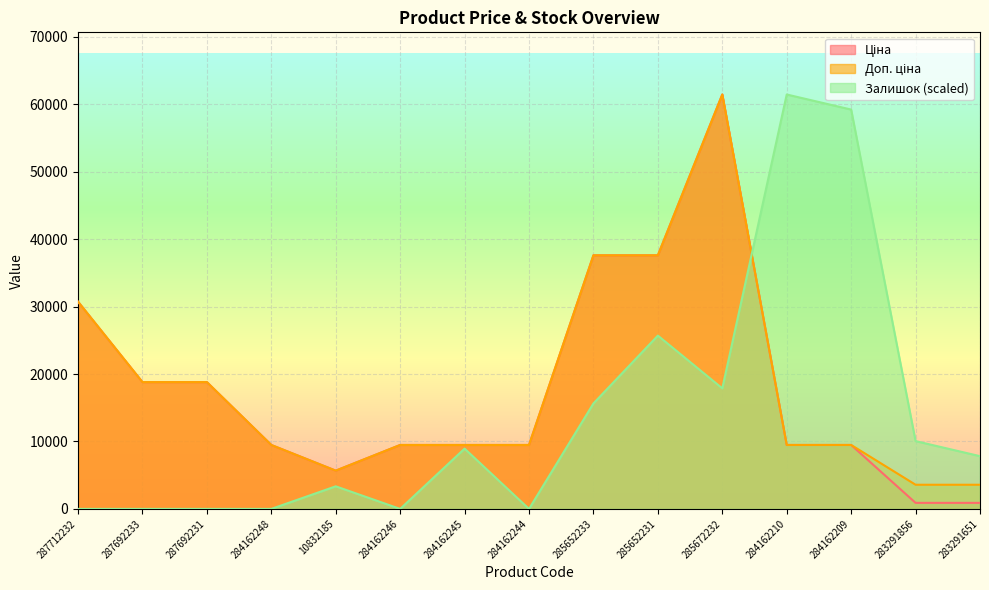

Where does the Залишок series first go above 7818?

284162245